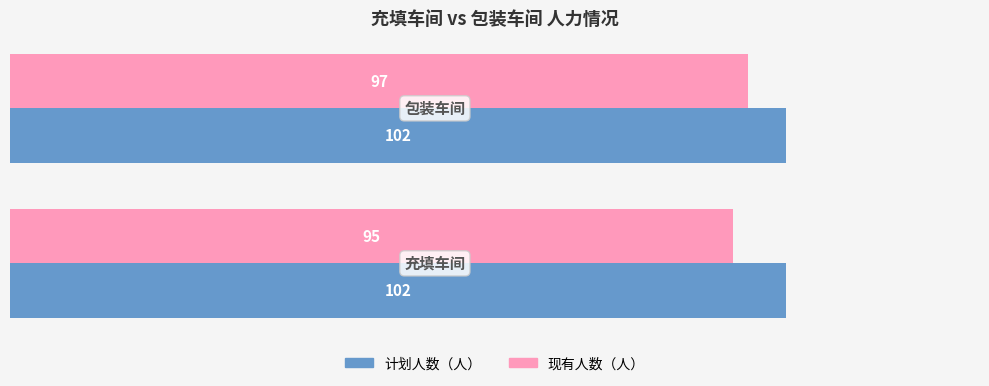

What is the difference between the maximum and minimum values in the 现有人数（人） series?

2